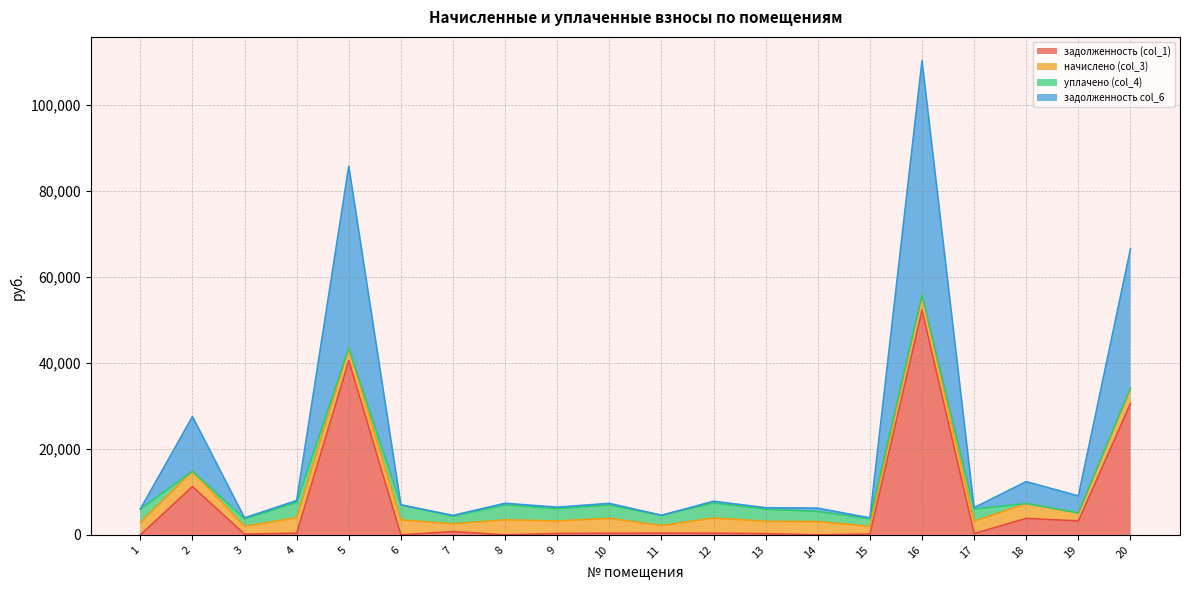

At which category is the sum across all series the highest?

16